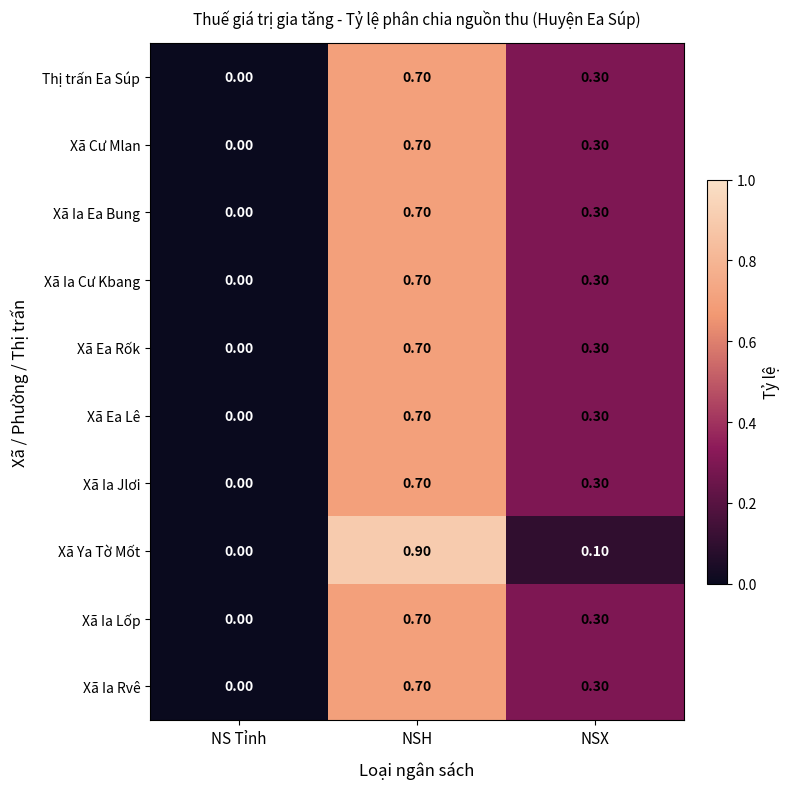

Which series has the largest range (max minus min)?

Xã Ya Tờ Mốt